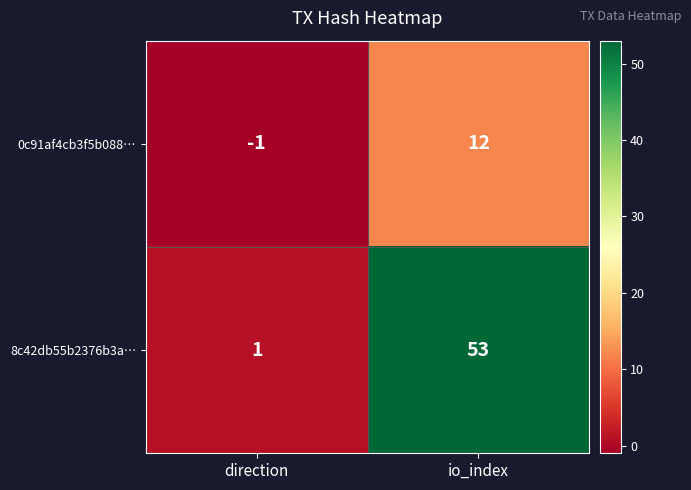

List the series in order of their overall mean, highest first.

8c42db55b2376b3a…, 0c91af4cb3f5b088…